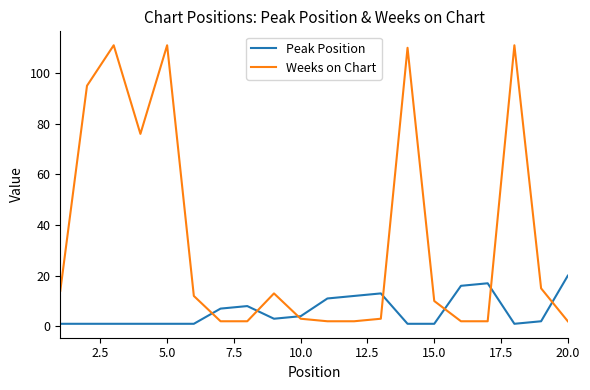

Does the chart display data point markers on the line(s)?

No